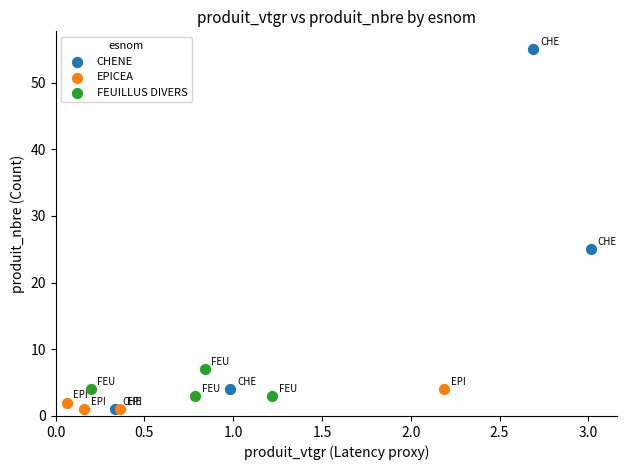

Which series reaches the maximum Y coordinate?

CHENE